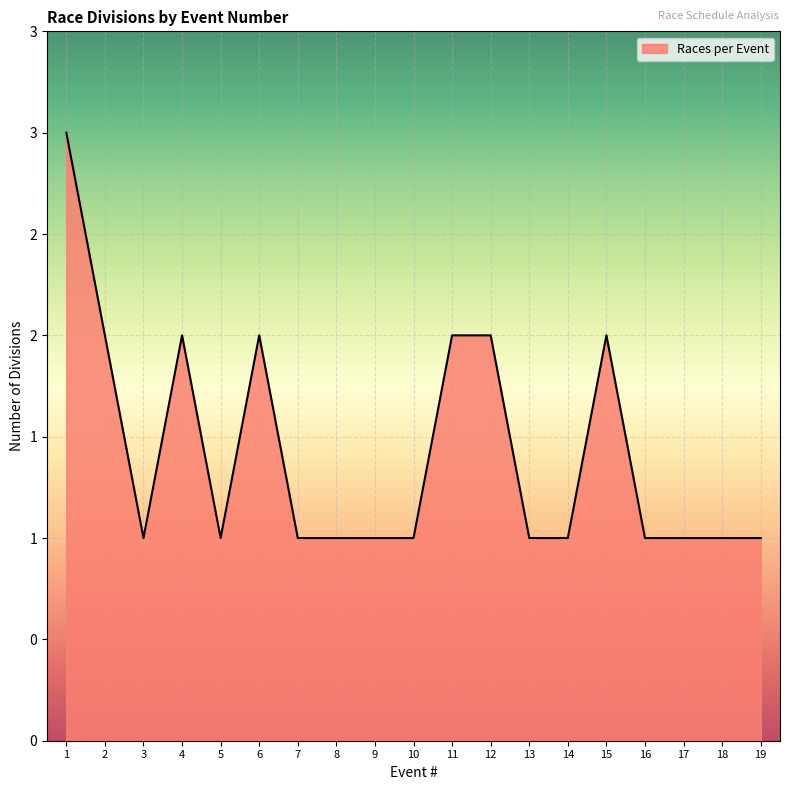

Does the chart have visible grid lines?

Yes